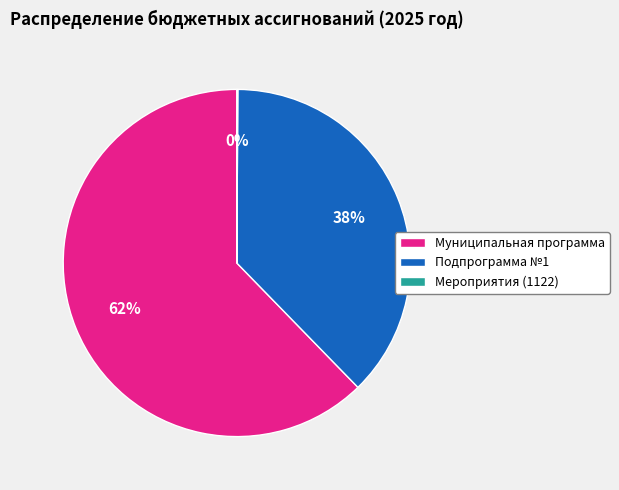

Which category has the biggest portion of the pie?

Муниципальная программа